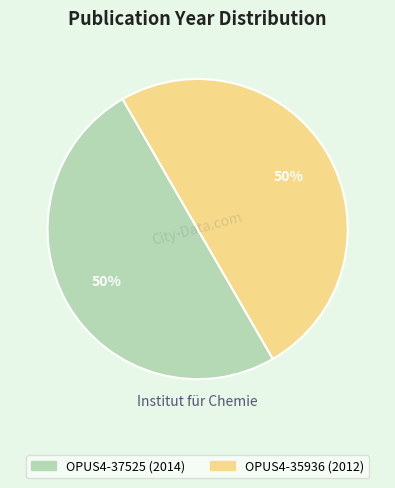

Approximately how many times larger is the value at OPUS4-37525 compared to OPUS4-35936?

1.0